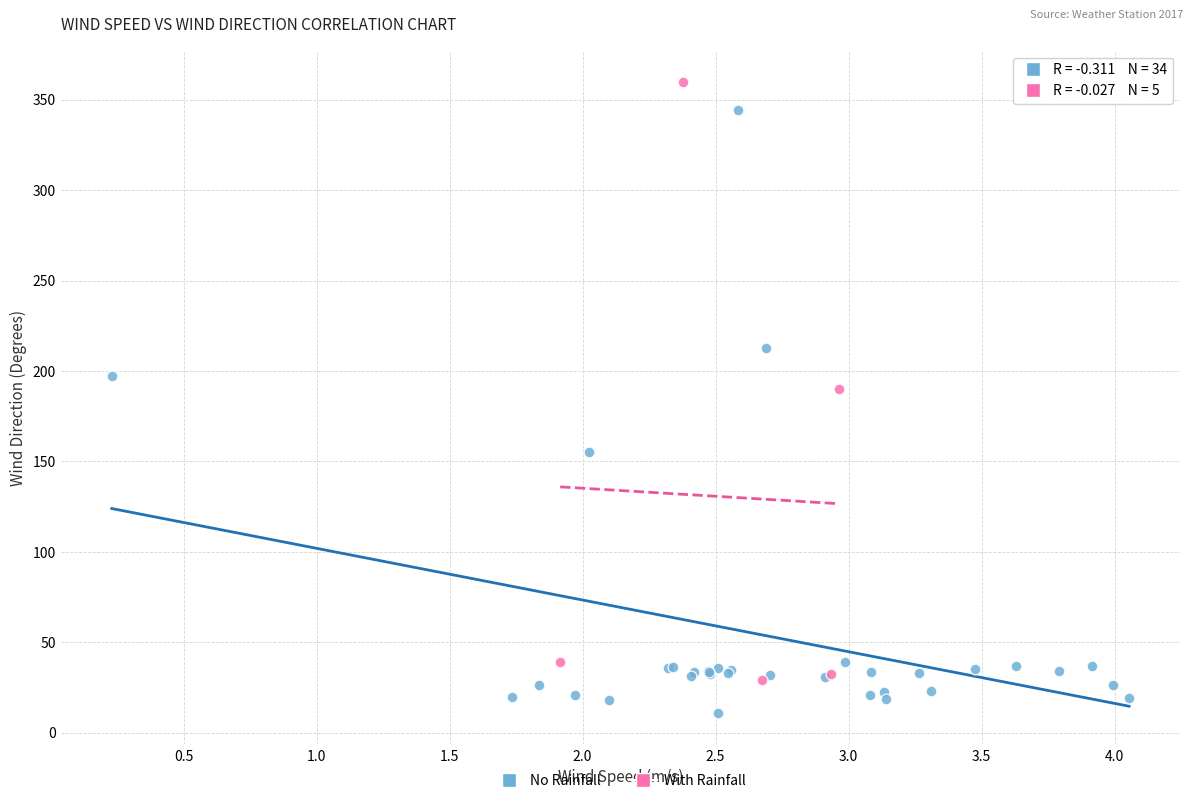

Which series reaches the maximum Y coordinate?

With Rainfall